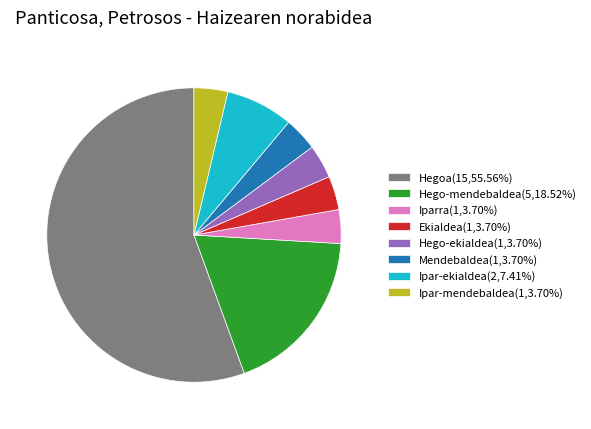

Do Ipar-mendebaldea(1,3.70%) and Hegoa(15,55.56%) together represent more than half of the pie?

Yes